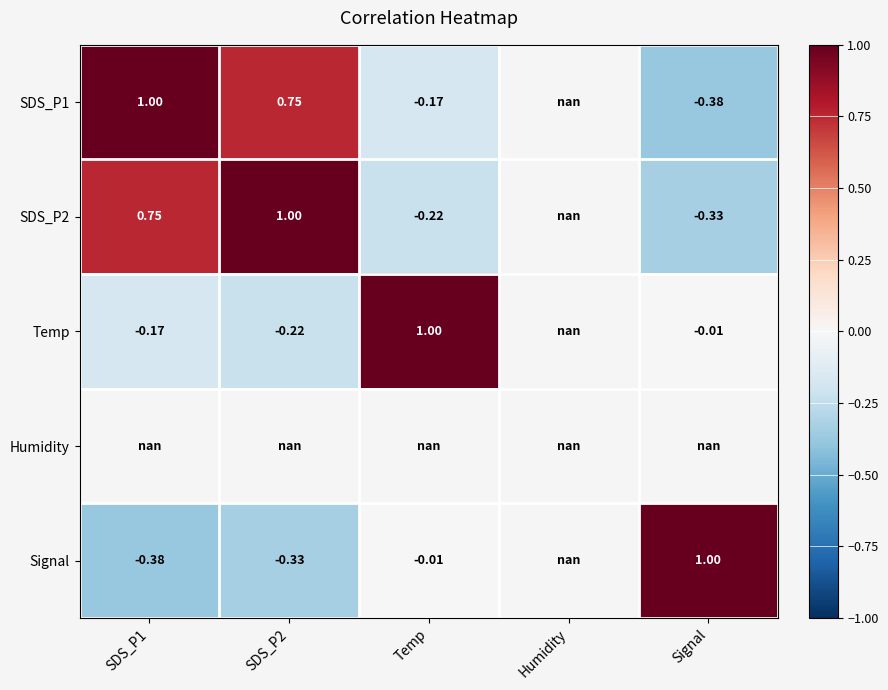

What is the smallest value displayed?

-0.4